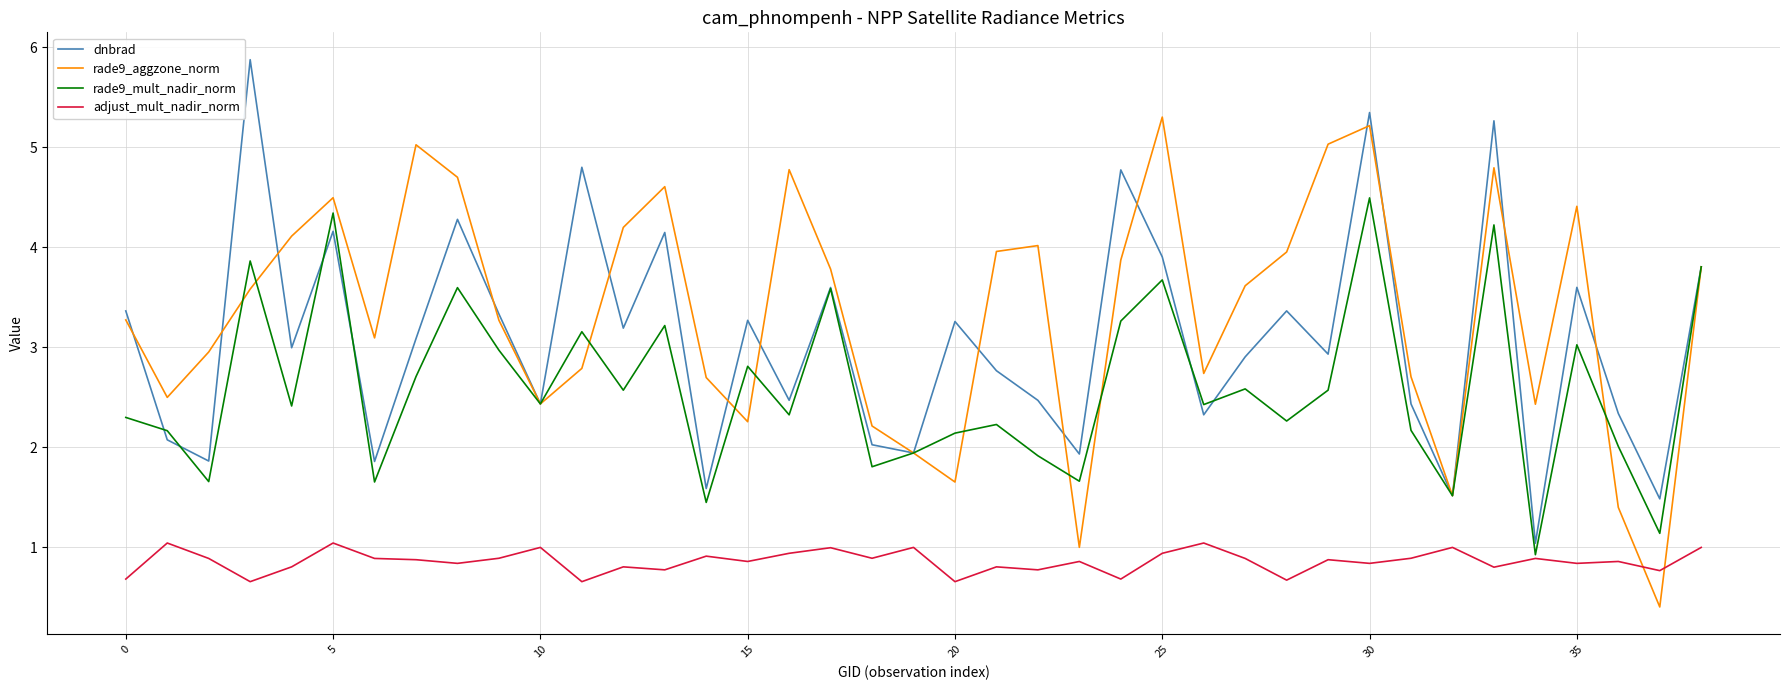

Which series has the largest total across all categories?

rade9_aggzone_norm